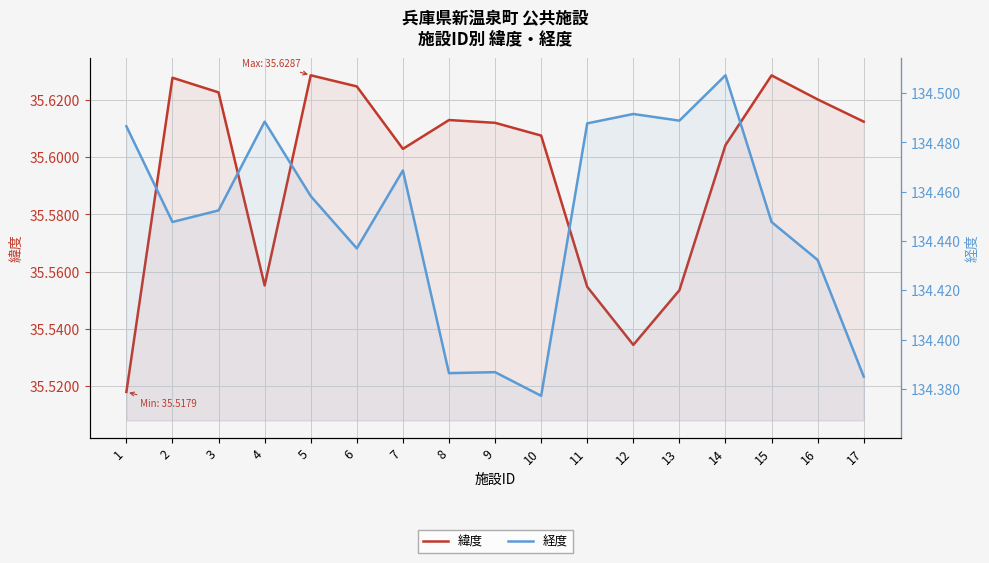

True or false: 緯度 and 経度 cross at least once.

False